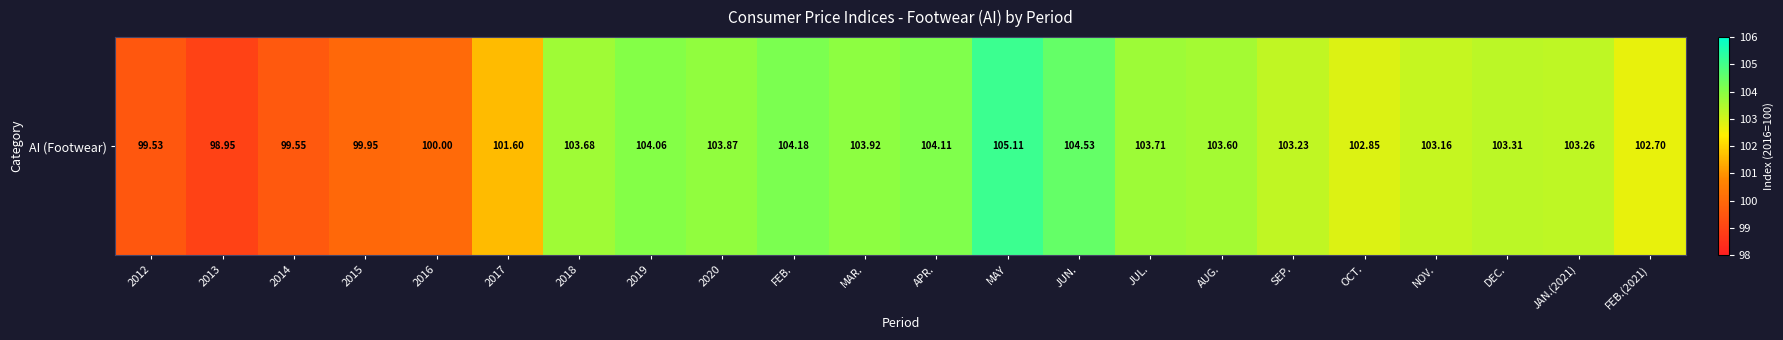

What is the average value?

102.7